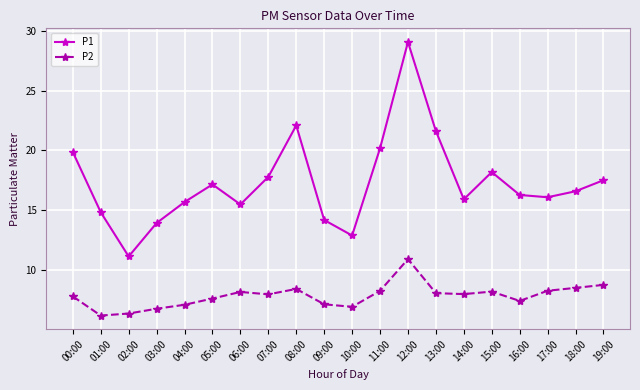

In P2, how many points are lower than both neighbors (excluding endpoints)?

5